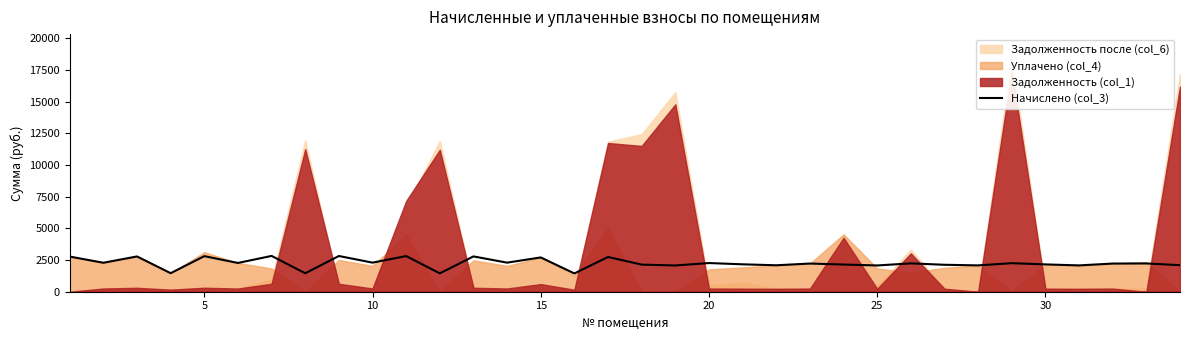

What is the maximum value for Начислено (col_3)?

2823.8